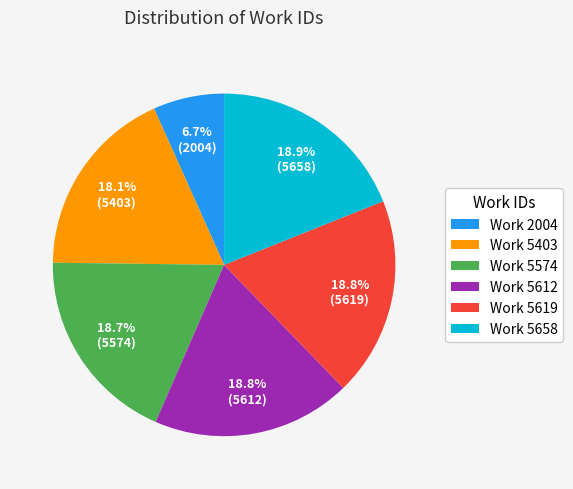

Is the sum of Work 5619 and Work 5612 greater than half?

No